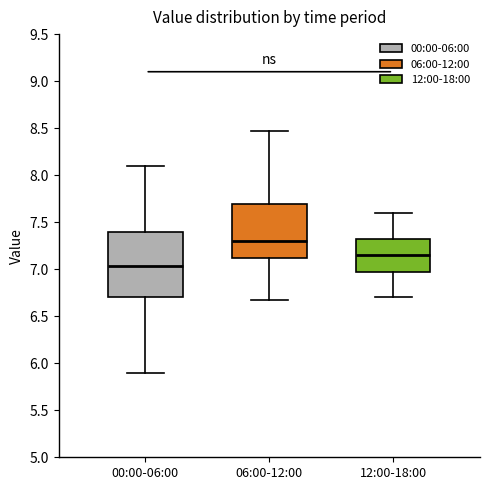

Reading left to right, read every box against the y-axis: the position of its median line, the range the box covers, and the ends of its whiskers. The values are not printed on the chart, so give them approximately, as read against the axis.

00:00-06:00: median 7.05, box 6.70 to 7.40, whiskers 5.90 to 8.10
06:00-12:00: median 7.30, box 7.10 to 7.70, whiskers 6.65 to 8.45
12:00-18:00: median 7.15, box 7.00 to 7.35, whiskers 6.70 to 7.60